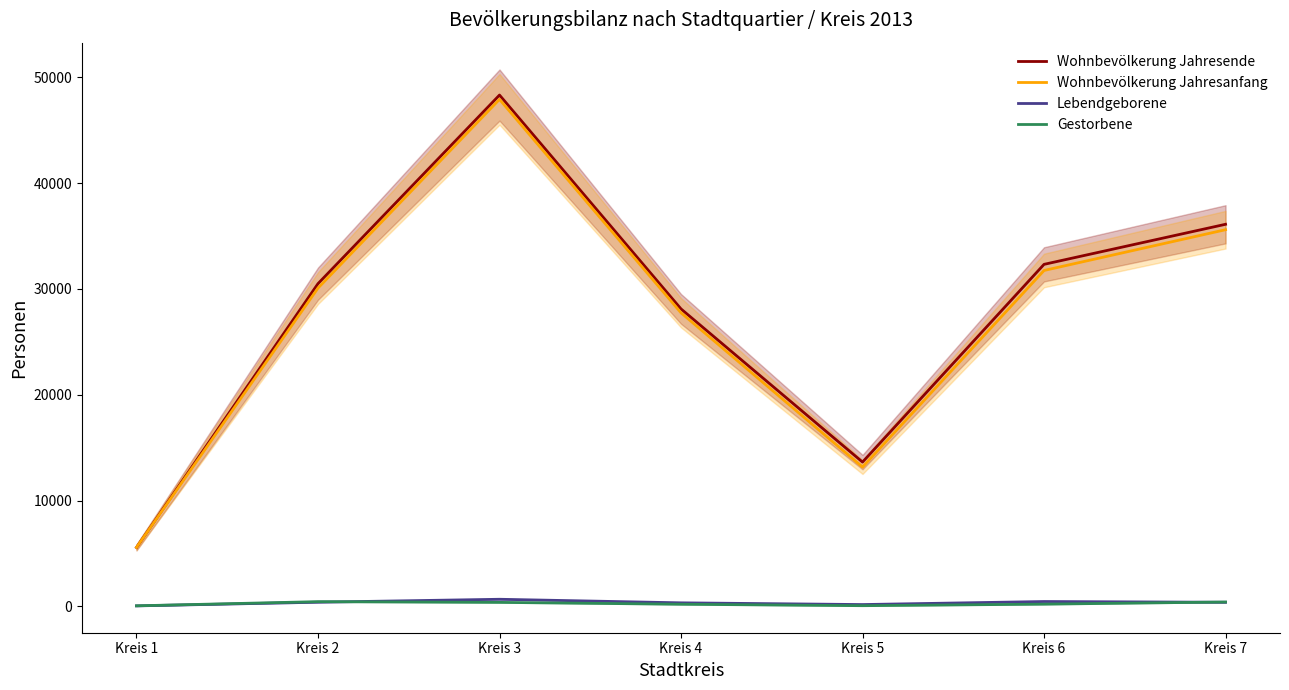

True or false: Wohnbevölkerung Jahresende has more than 0 interior local peaks.

True